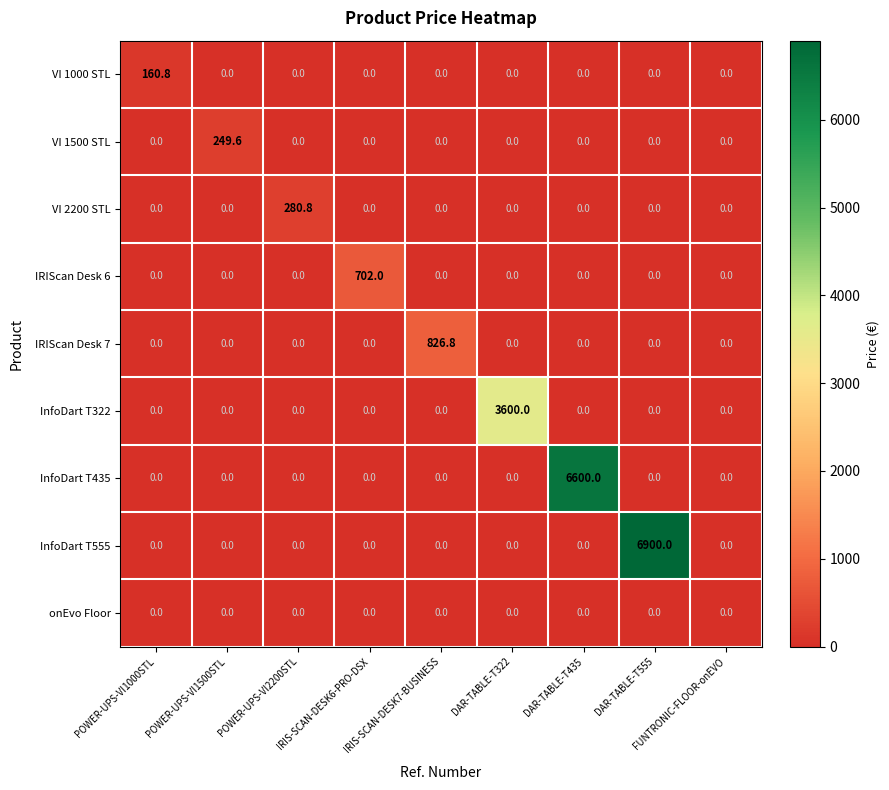

How many distinct data groups are displayed?

9